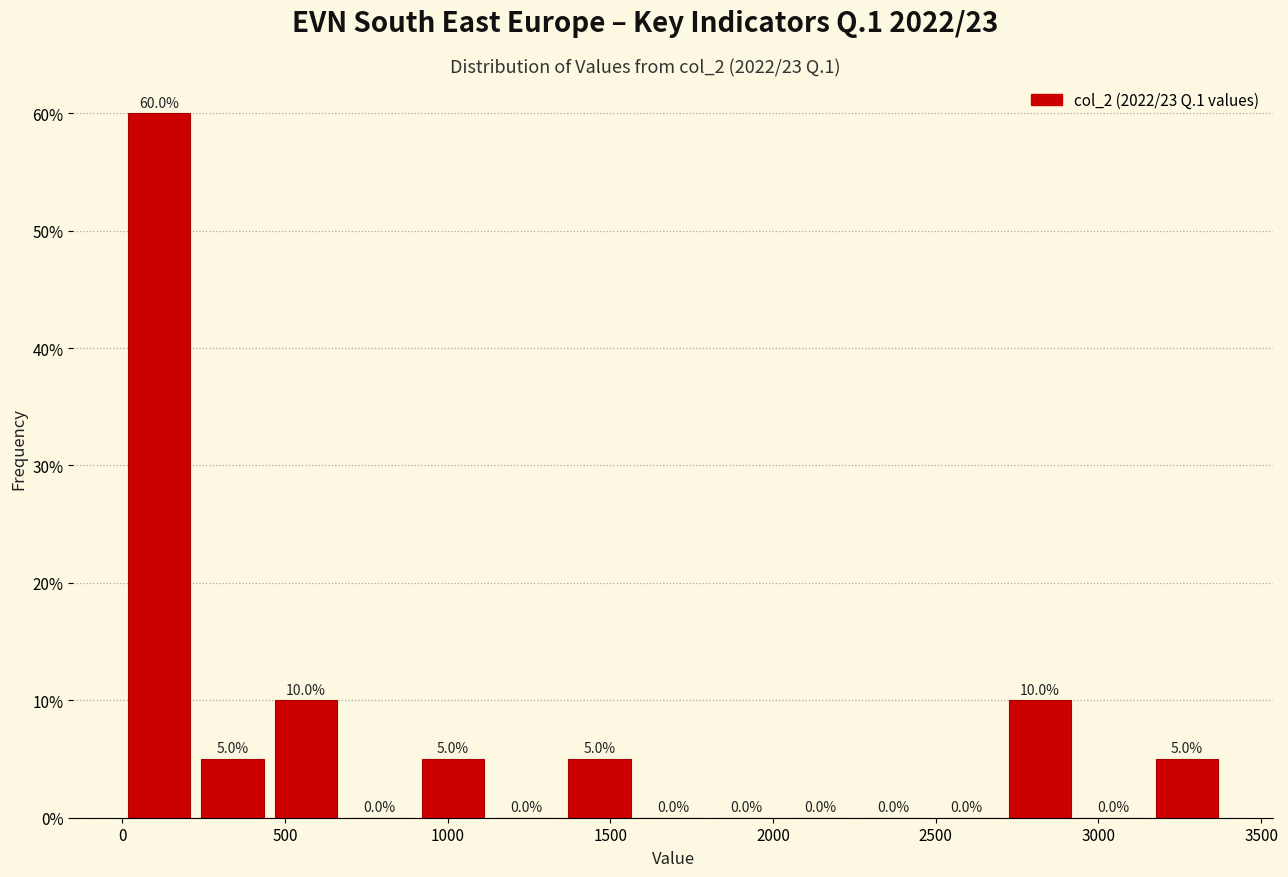

Over which range of the x-axis is the bar tallest?

0 to 250